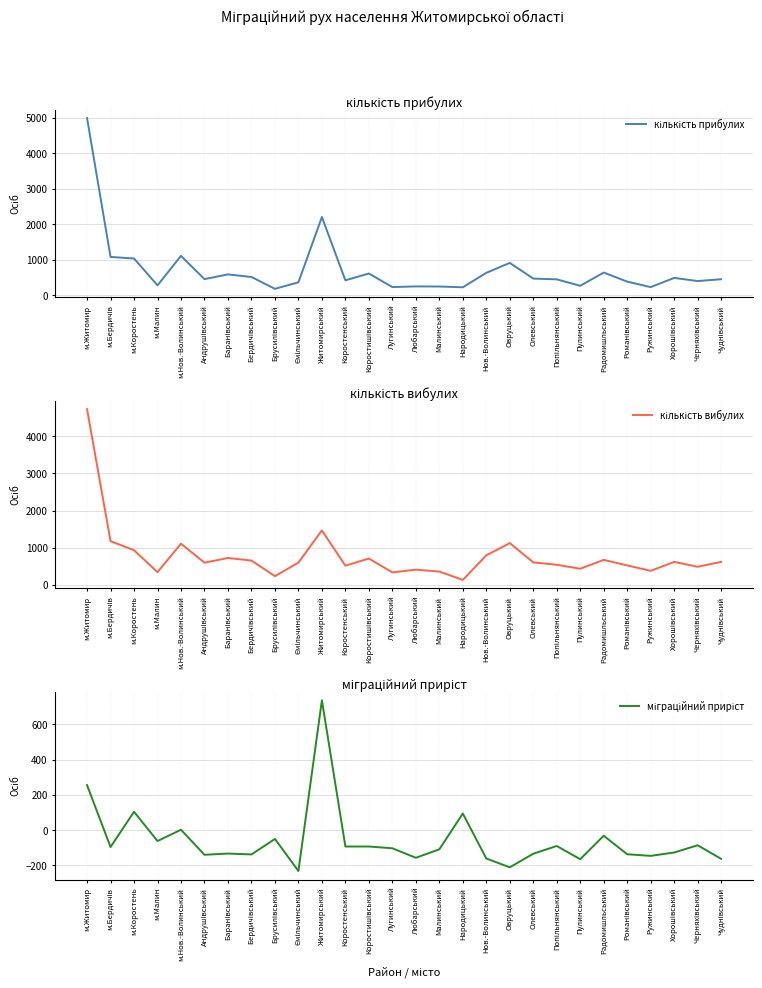

Reading left to right, what are all the values shown in this chart?

кількість прибулих: 4985	1083	1039	284	1113	460	593	519	187	370	2205	426	618	236	255	252	230	636	916	475	453	272	644	389	235	494	405	457
кількість вибулих: 4730	1179	935	346	1111	600	726	657	237	602	1469	519	711	339	412	361	136	797	1127	609	543	437	676	526	381	621	491	620
міграційний приріст: 255	-96	104	-62	2	-140	-133	-138	-50	-232	736	-93	-93	-103	-157	-109	94	-161	-211	-134	-90	-165	-32	-137	-146	-127	-86	-163